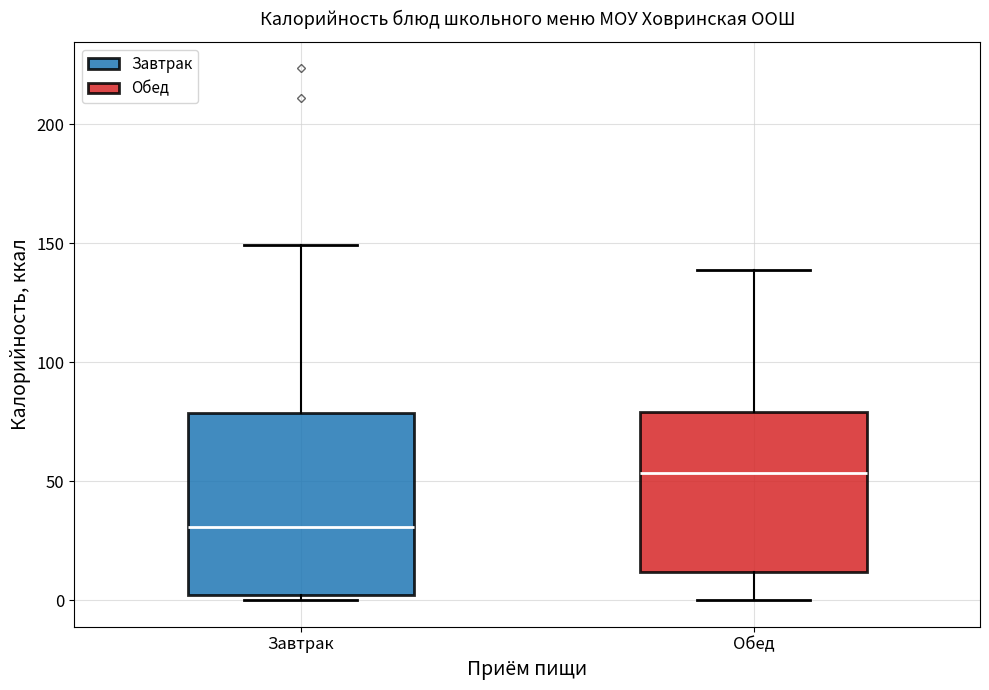

Which box's median line is the highest?

Обед